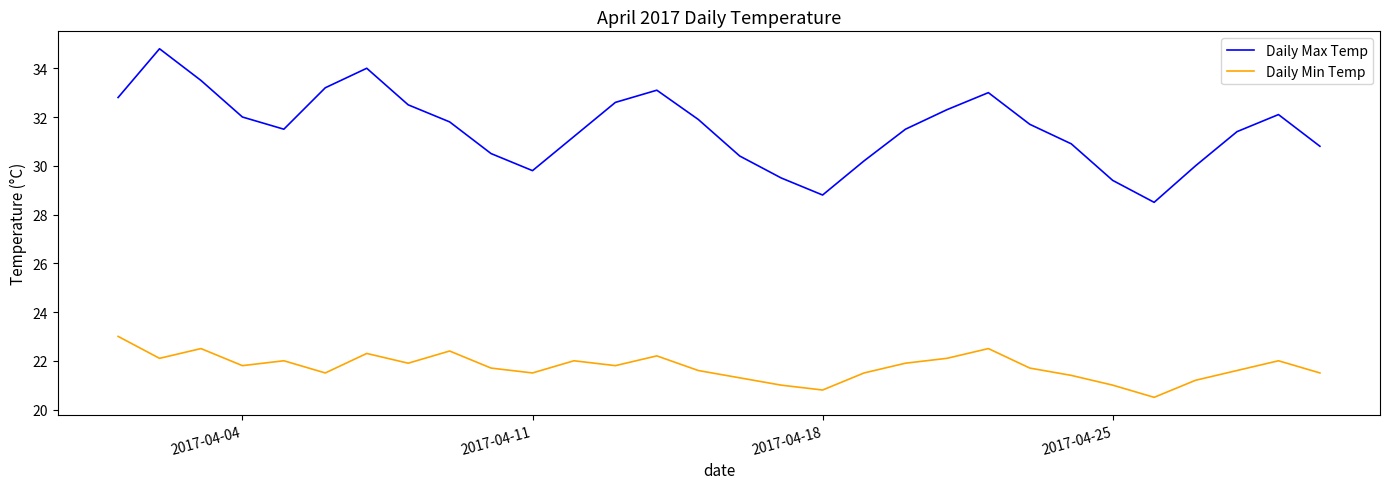

Which series has the largest total across all categories?

Daily Max Temp